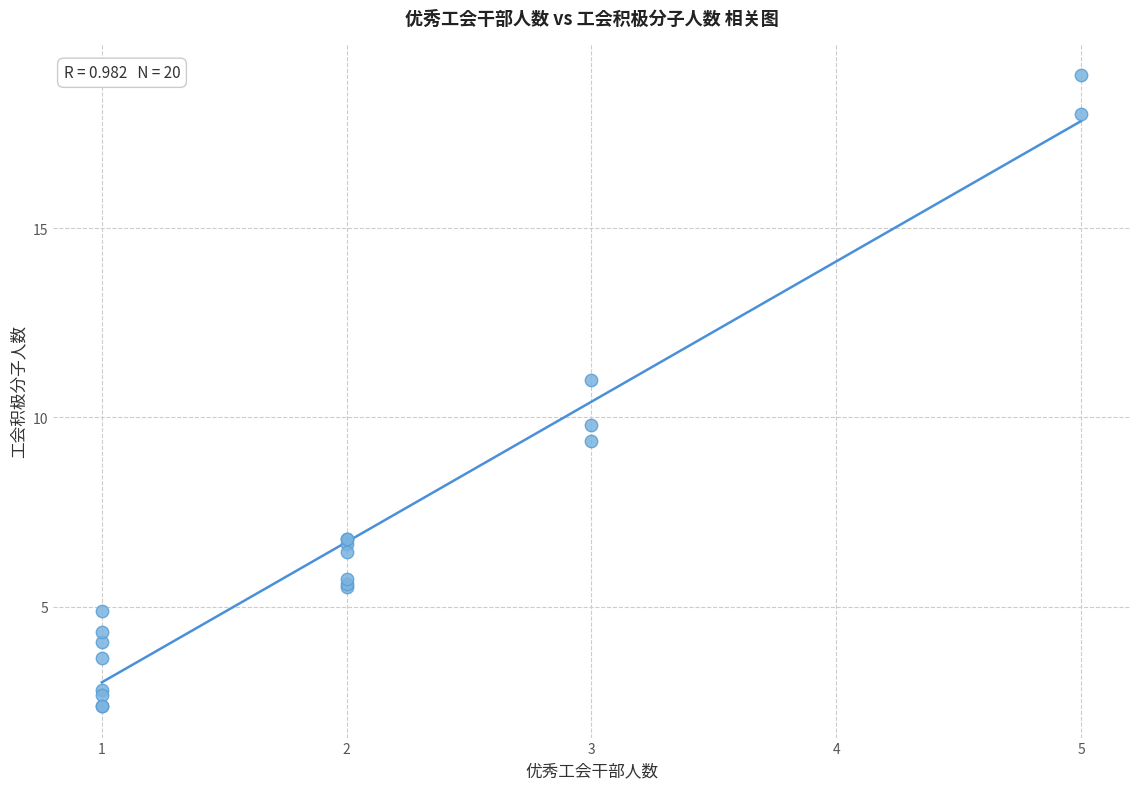

What Y value in the scatter plot is closest to 10?

9.8